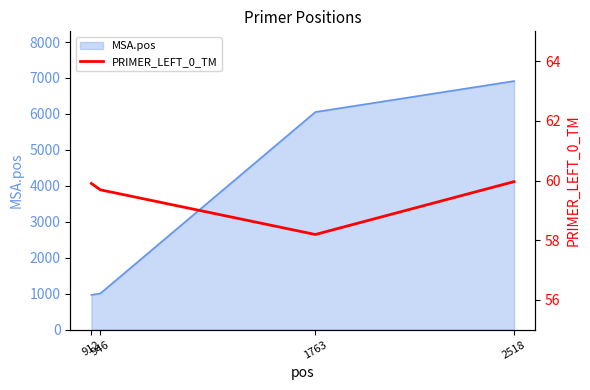

At which label is the value closest to 59?

946